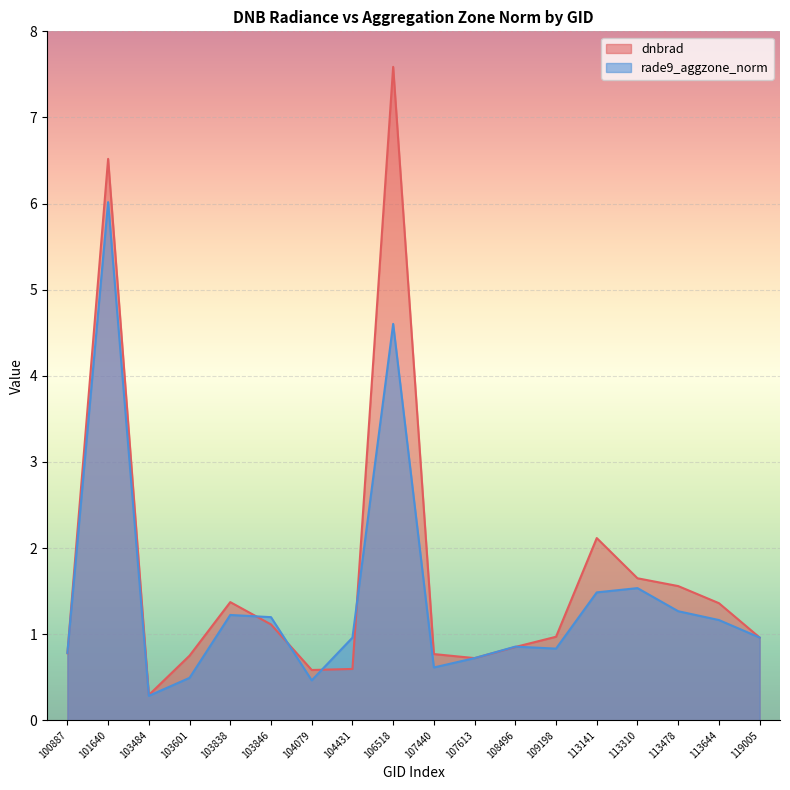

At 113141, list the series in order from largest to smallest.

dnbrad, rade9_aggzone_norm